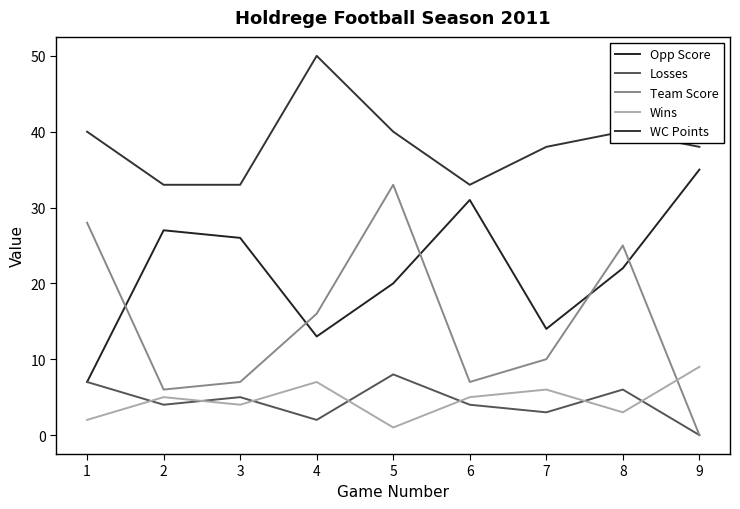

Which series changed the most between 8 and 9?

Team Score